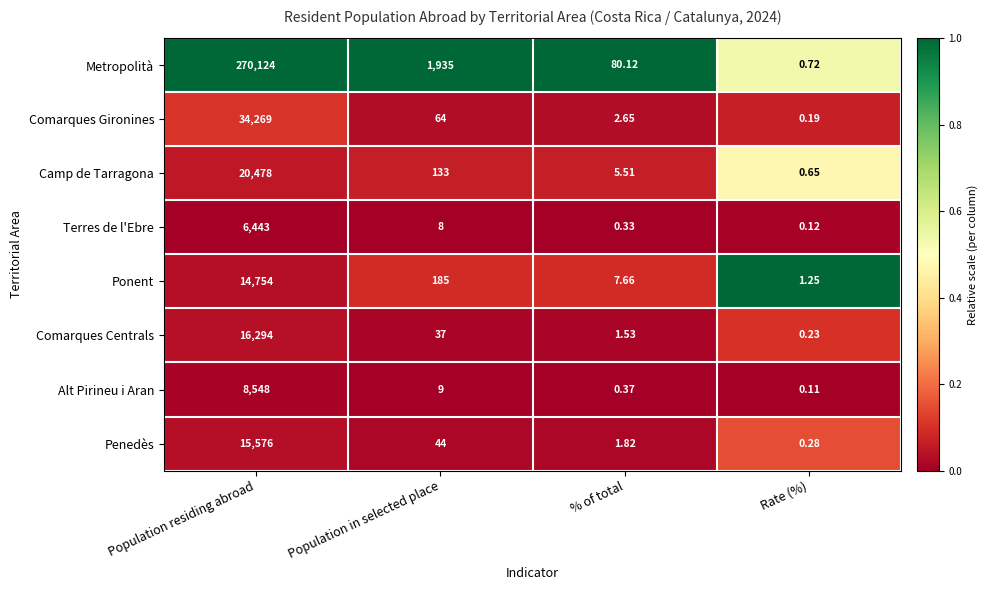

List the series in order of their peak value, highest first.

Metropolità, Comarques Gironines, Camp de Tarragona, Comarques Centrals, Penedès, Ponent, Alt Pirineu i Aran, Terres de l'Ebre